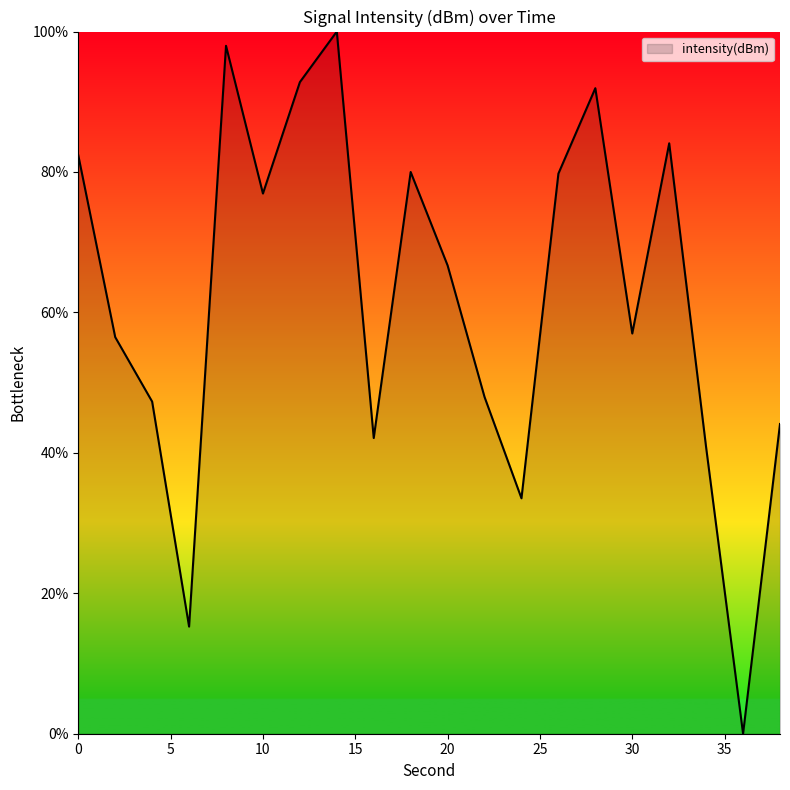

How many values are below 66?

10